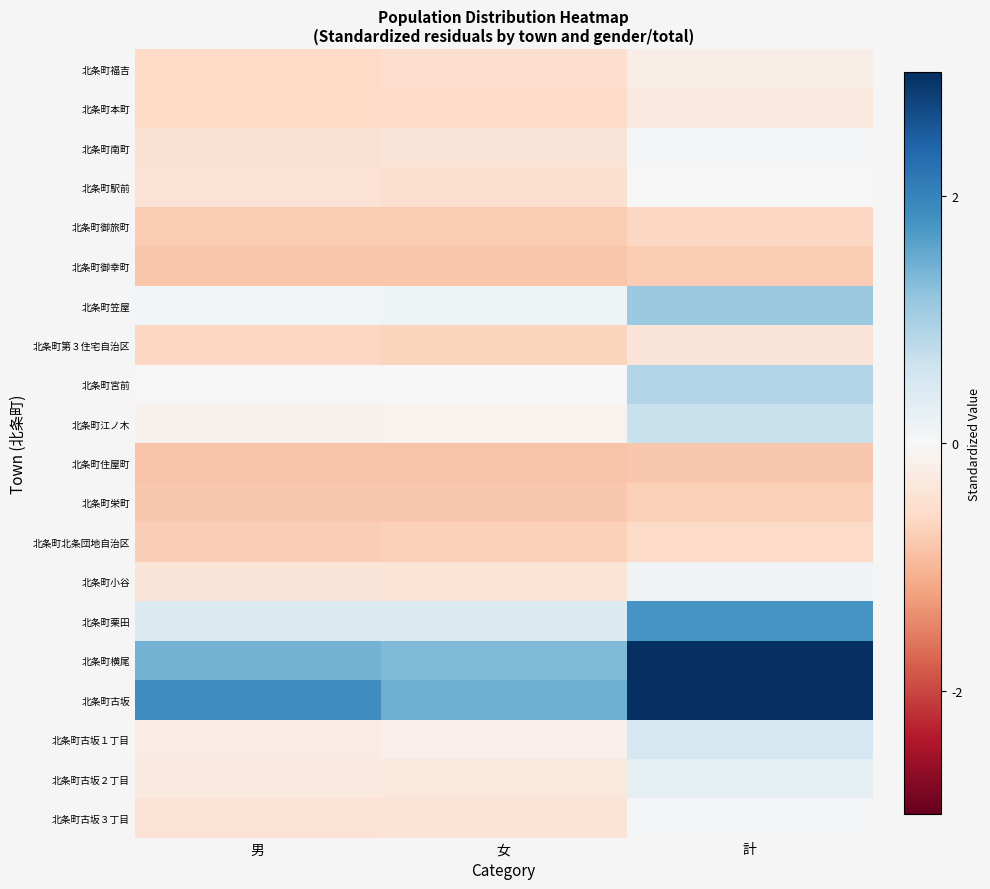

Reading left to right, extract all data points from this chart.

北条町福吉: 男=-0.6	女=-0.5	計=-0.2
北条町本町: 男=-0.6	女=-0.6	計=-0.3
北条町南町: 男=-0.5	女=-0.4	計=0.0
北条町駅前: 男=-0.4	女=-0.5	計=-0.0
北条町御旅町: 男=-0.8	女=-0.8	計=-0.6
北条町御幸町: 男=-0.8	女=-0.8	計=-0.8
北条町笠屋: 男=0.1	女=0.1	計=1.1
北条町第３住宅自治区: 男=-0.6	女=-0.7	計=-0.4
北条町宮前: 男=-0.0	女=0.0	計=0.9
北条町江ノ木: 男=-0.1	女=-0.1	計=0.7
北条町住屋町: 男=-0.9	女=-0.9	計=-0.8
北条町栄町: 男=-0.8	女=-0.8	計=-0.7
北条町北条団地自治区: 男=-0.7	女=-0.7	計=-0.6
北条町小谷: 男=-0.4	女=-0.4	計=0.1
北条町栗田: 男=0.4	女=0.4	計=1.8
北条町横尾: 男=1.4	女=1.3	計=3.7
北条町古坂: 男=1.9	女=1.5	計=4.2
北条町古坂１丁目: 男=-0.2	女=-0.2	計=0.5
北条町古坂２丁目: 男=-0.3	女=-0.3	計=0.3
北条町古坂３丁目: 男=-0.4	女=-0.4	計=0.1